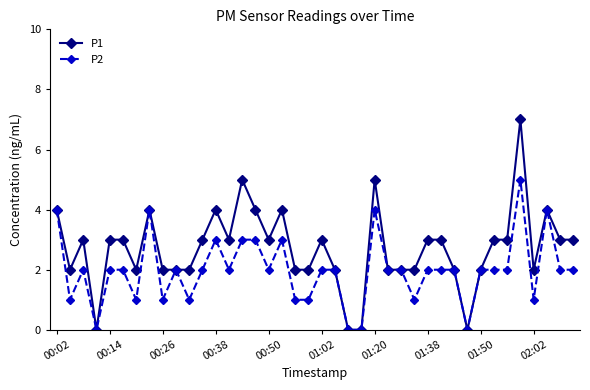

What is the greatest value displayed?

7